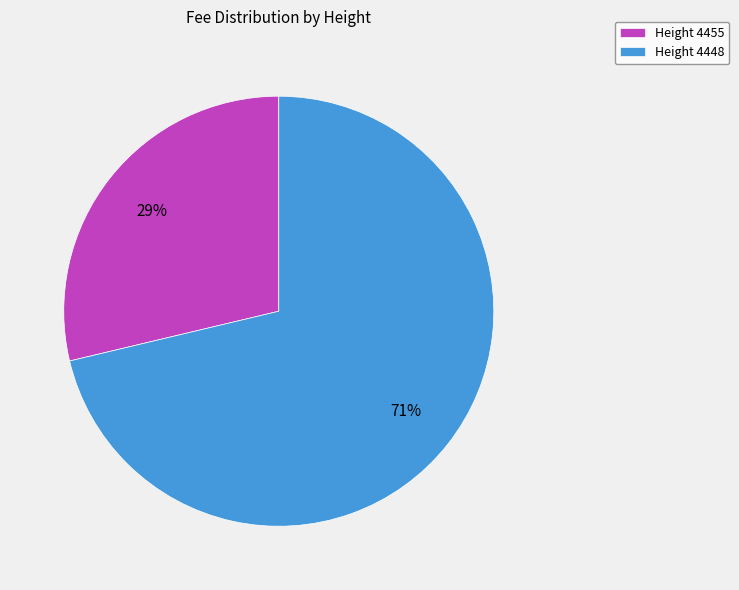

How many slices are in this pie chart?

2